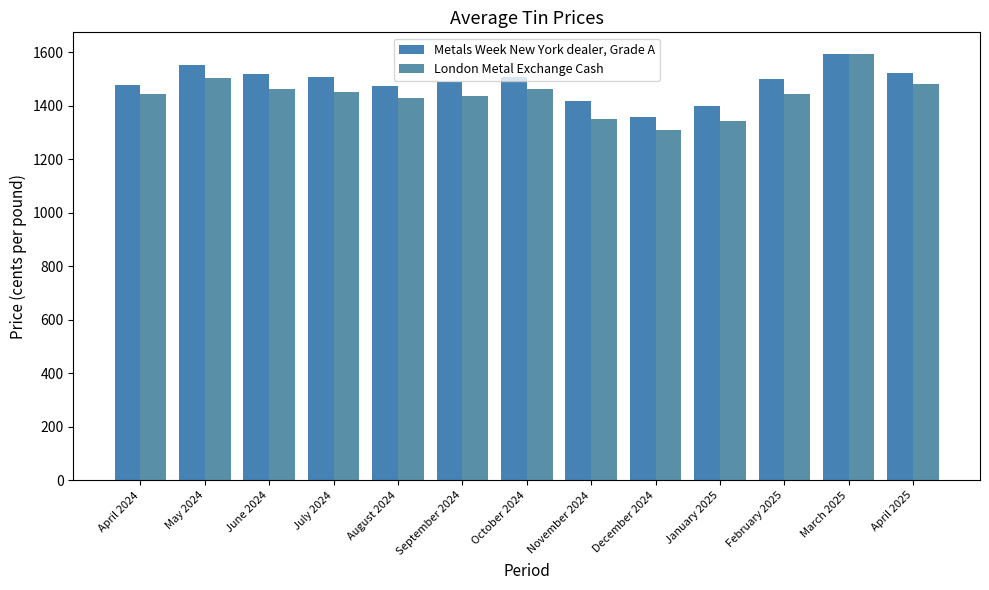

What are all the series names shown in the legend?

Metals Week New York dealer, Grade A, London Metal Exchange Cash